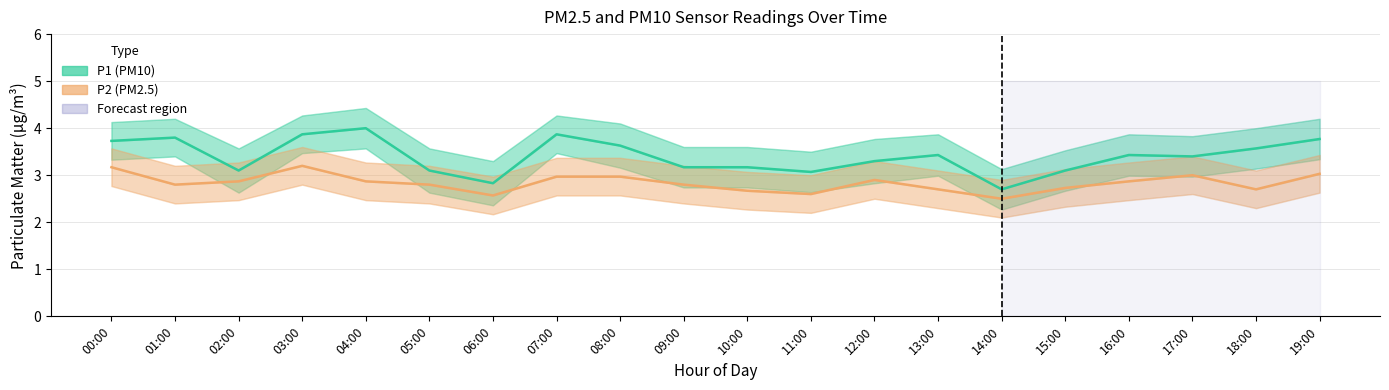

What is the label of the 15th point from the left?

14:00